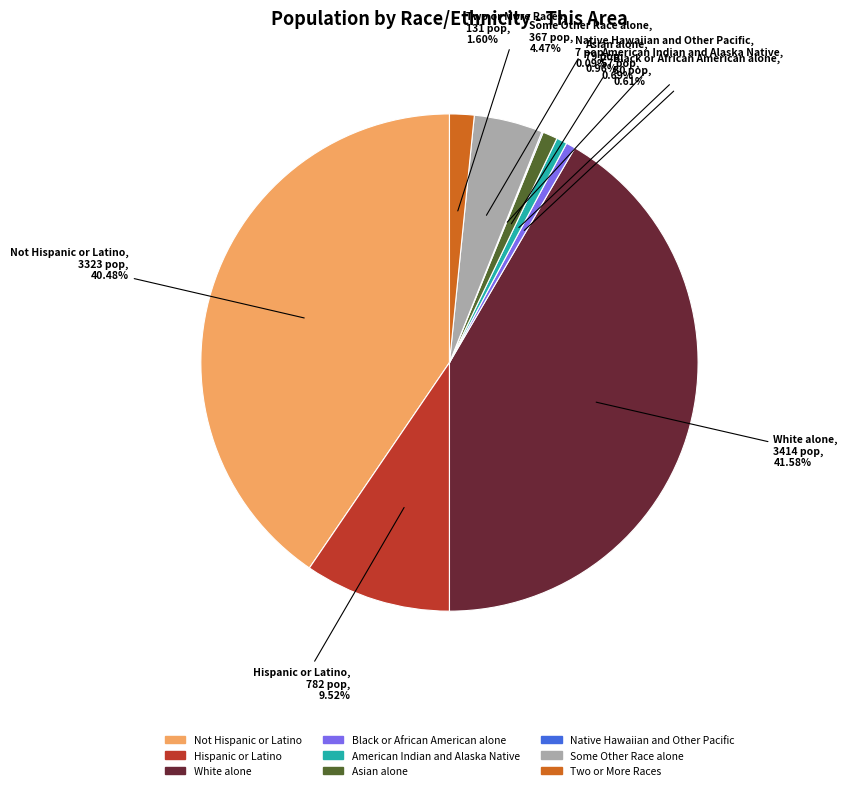

True or false: Some Other Race alone accounts for 4% of the total.

True